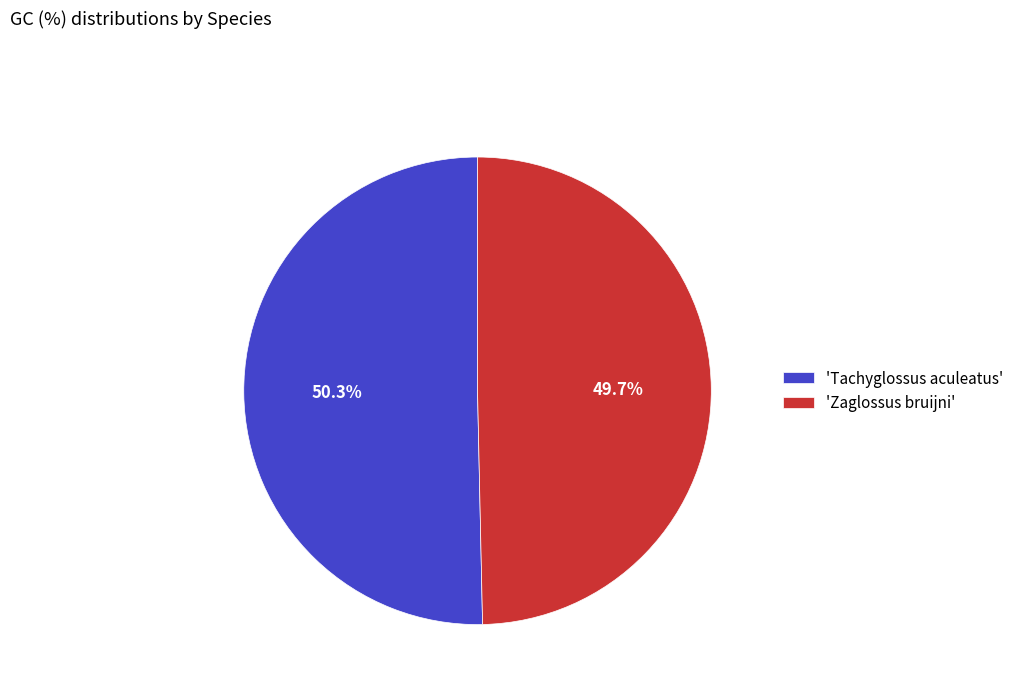

Rank the categories by value from lowest to highest.

'Zaglossus bruijni', 'Tachyglossus aculeatus'